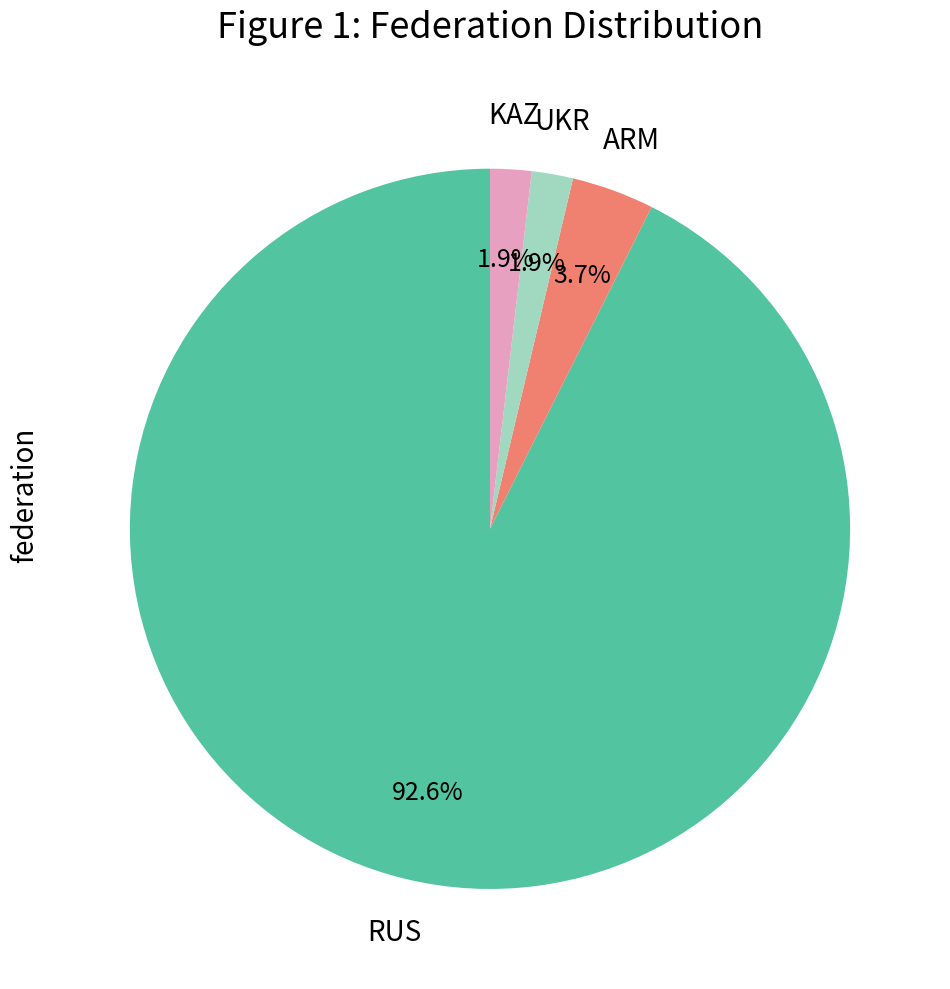

Count the number of slices in the pie.

4